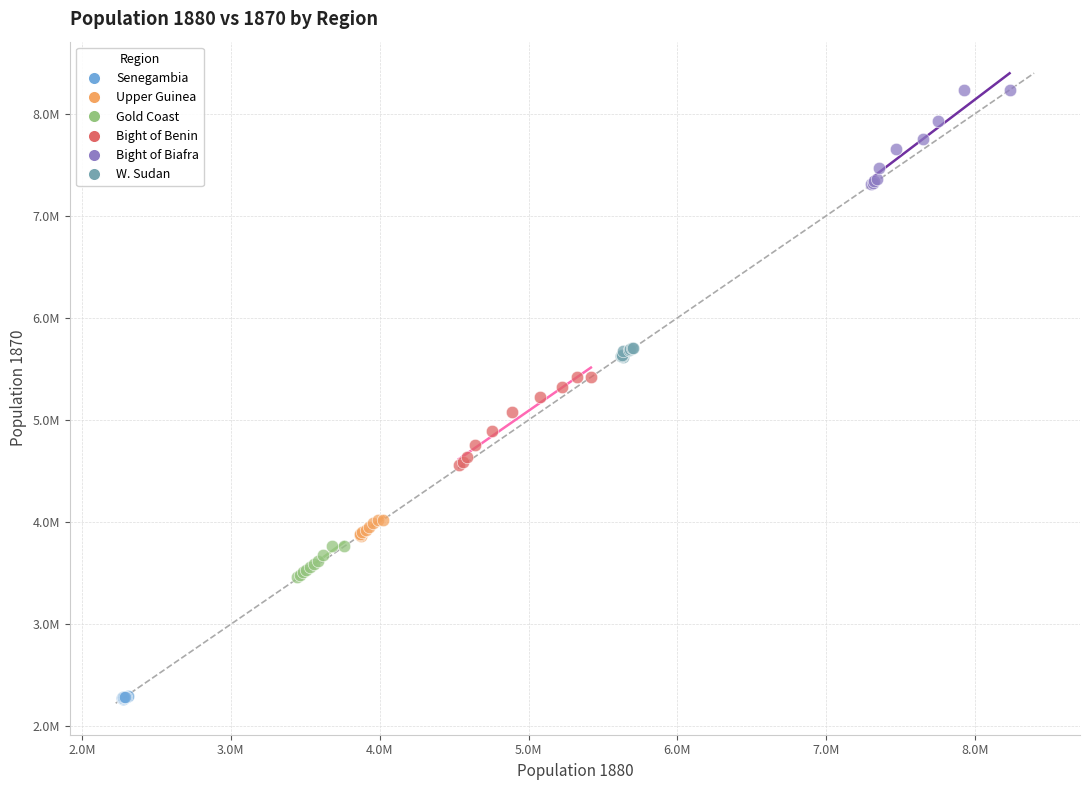

What are all the series names shown in the legend?

Senegambia, Upper Guinea, Gold Coast, Bight of Benin, Bight of Biafra, W. Sudan